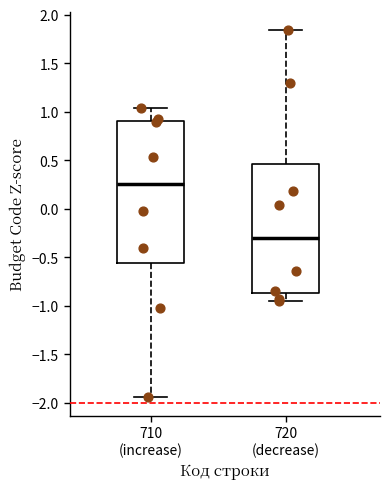

Reading left to right, transcribe this box plot: for each box, give where its median line is, the range the box spans, and where its two whiskers end, as read against the y-axis. The values are not printed on the chart, so give them approximately, as read against the axis.

710 (increase): median 0.25, box -0.55 to 0.90, whiskers -1.95 to 1.05
720 (decrease): median -0.30, box -0.85 to 0.45, whiskers -0.95 to 1.85